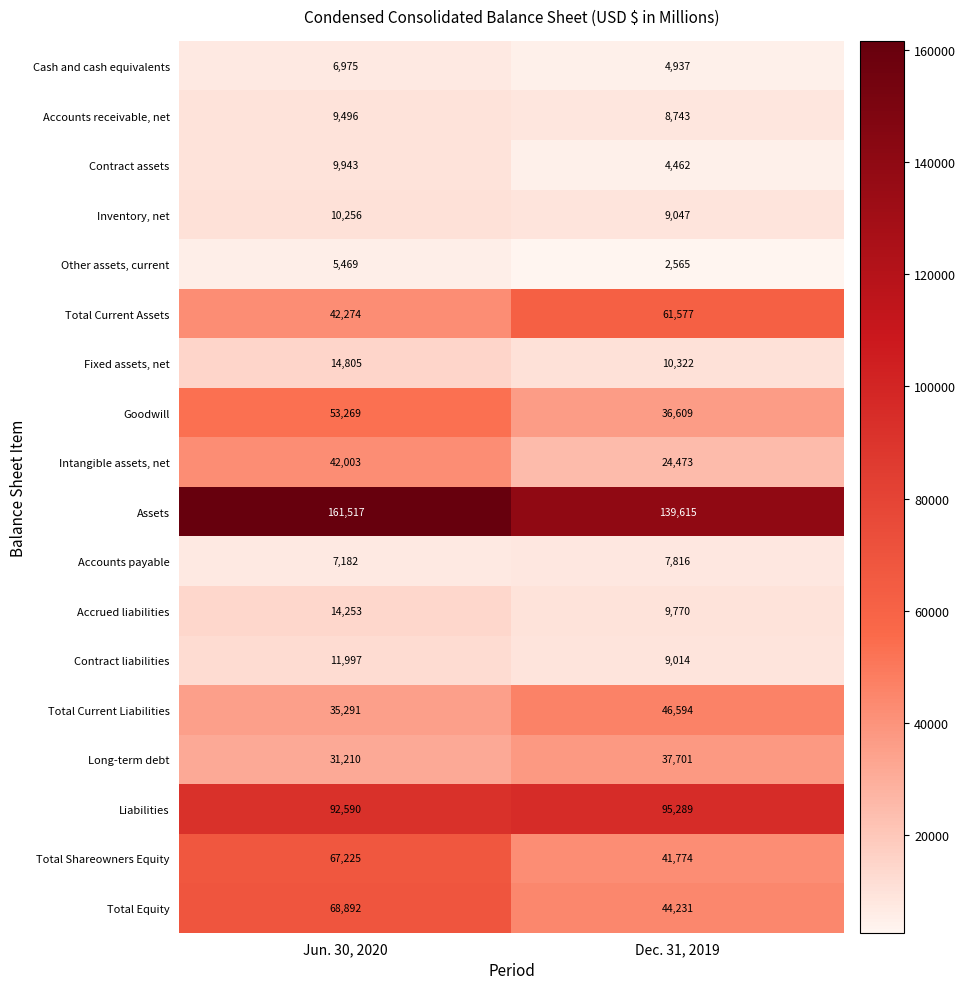

What is the difference between the highest and lowest values at Dec. 31, 2019?

137050